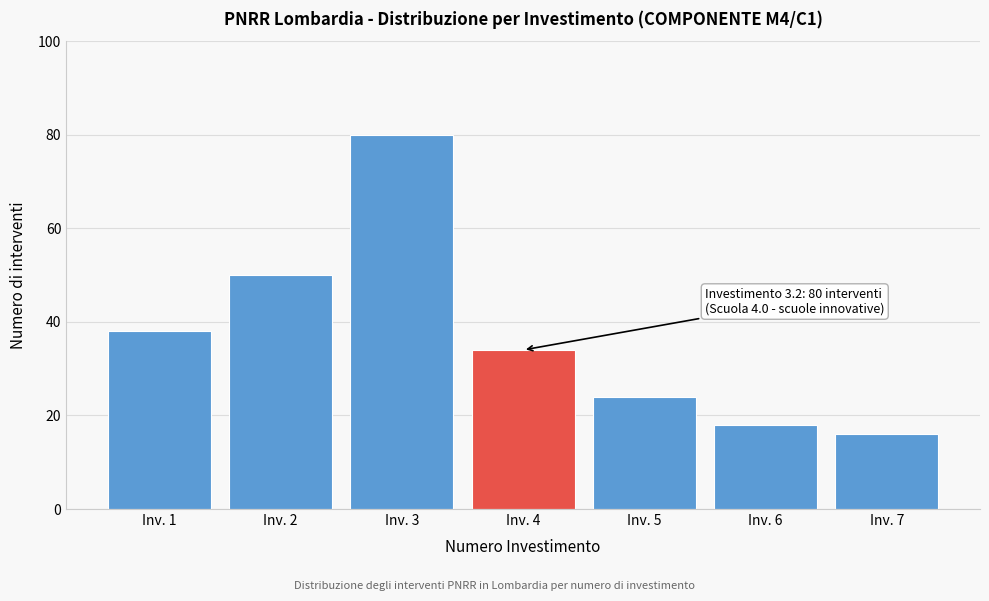

Reading left to right, list all the values displayed in this chart.

38	50	80	34	24	18	16